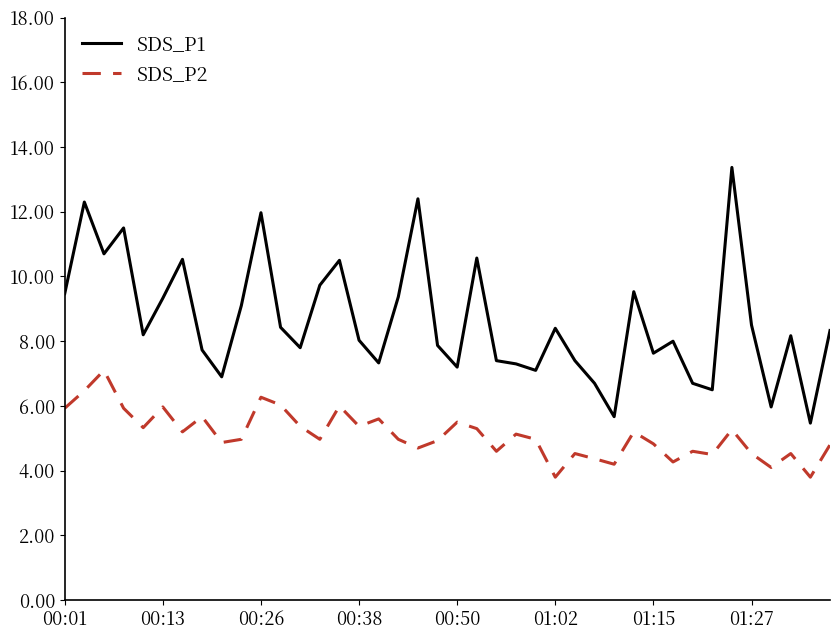

What is the minimum value for SDS_P2?

3.8